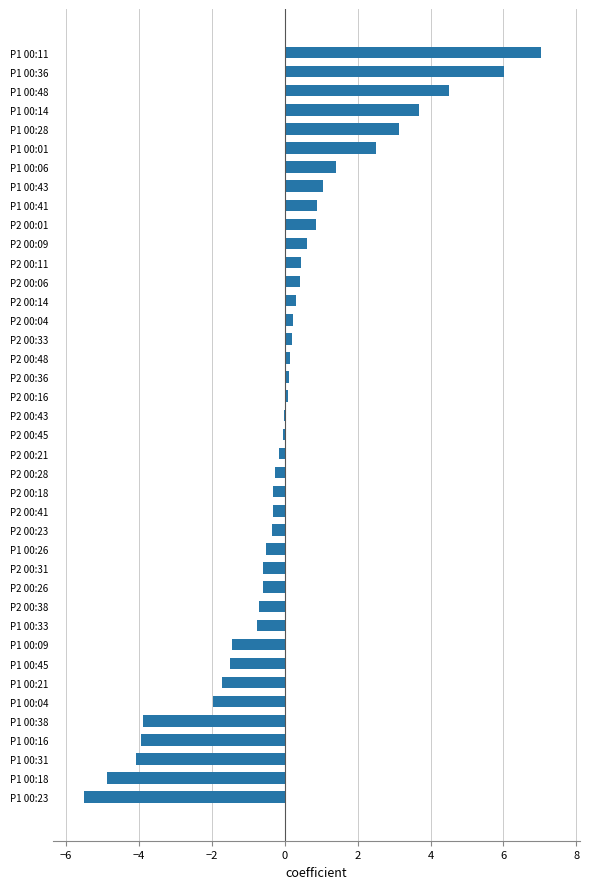

What is the greatest value displayed?

7.0